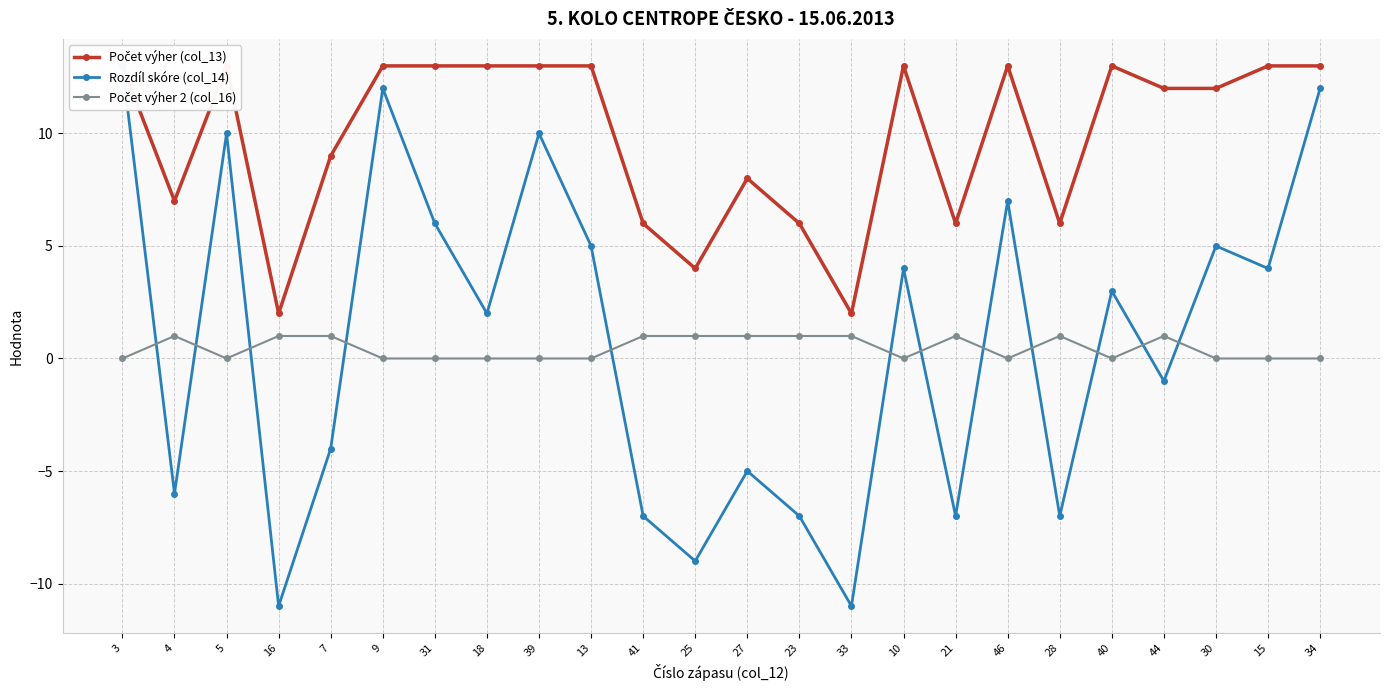

What are all the series names shown in the legend?

Počet výher (col_13), Rozdíl skóre (col_14), Počet výher 2 (col_16)